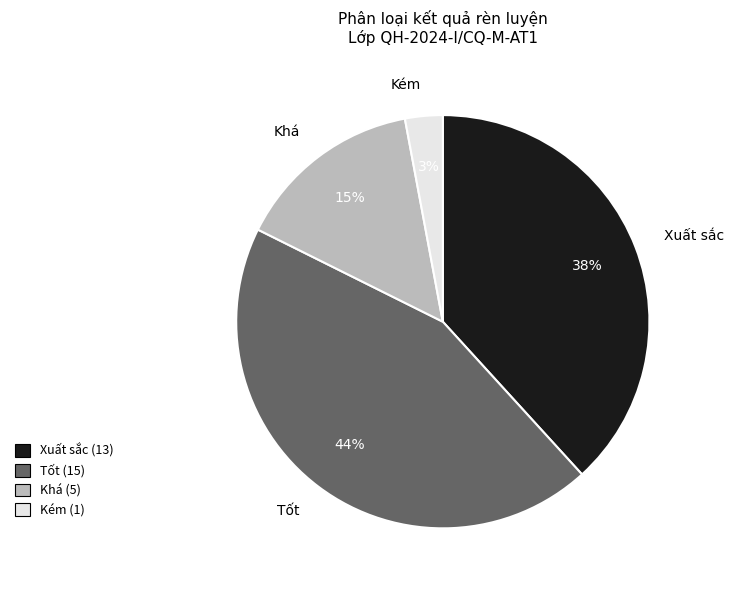

Is there a majority slice in this chart?

No